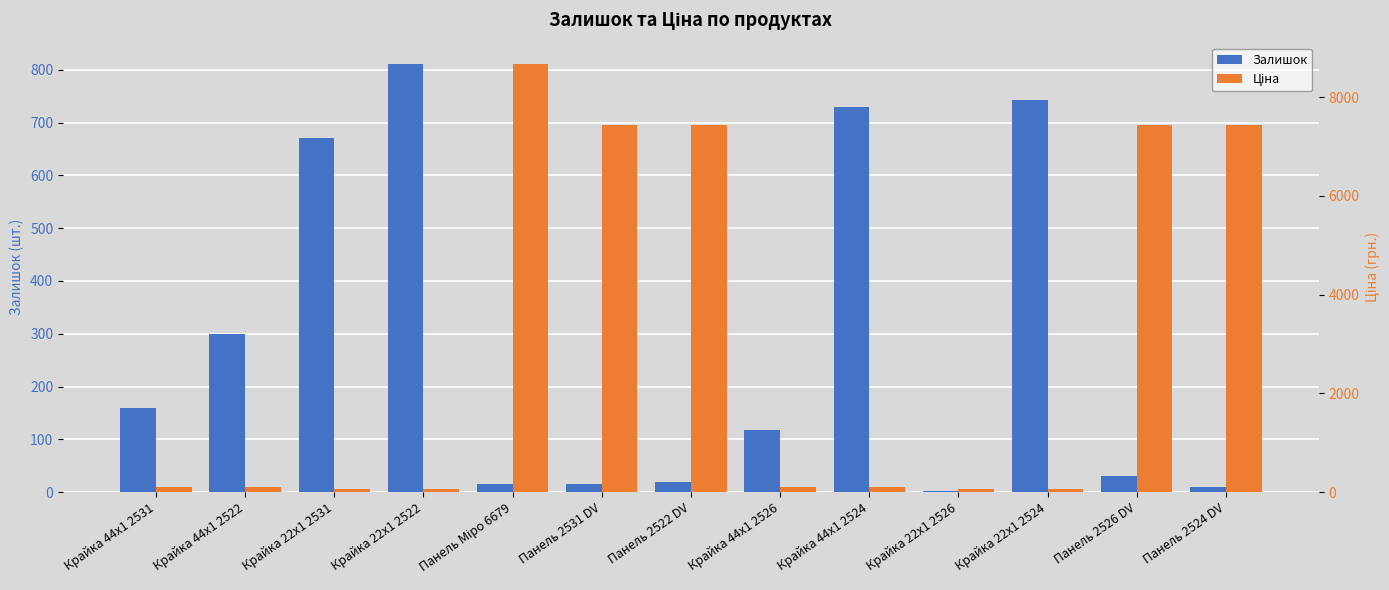

What is the sum of the Залишок values at Крайка 44x1 2522 and Крайка 22x1 2522?

1111.0